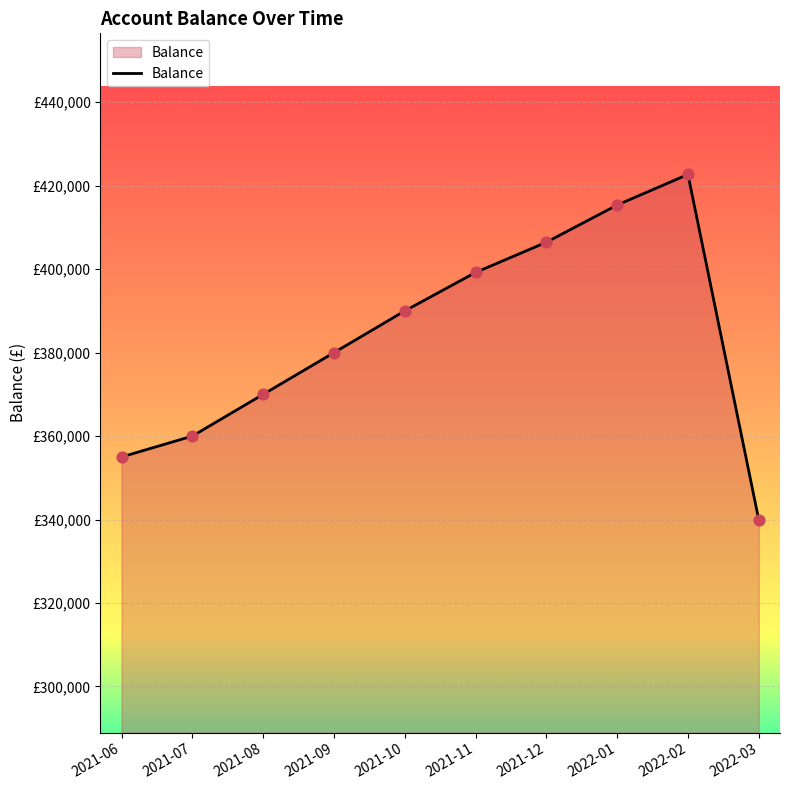

What is the change in value from 2022-01 to 2022-02?

+7329.2